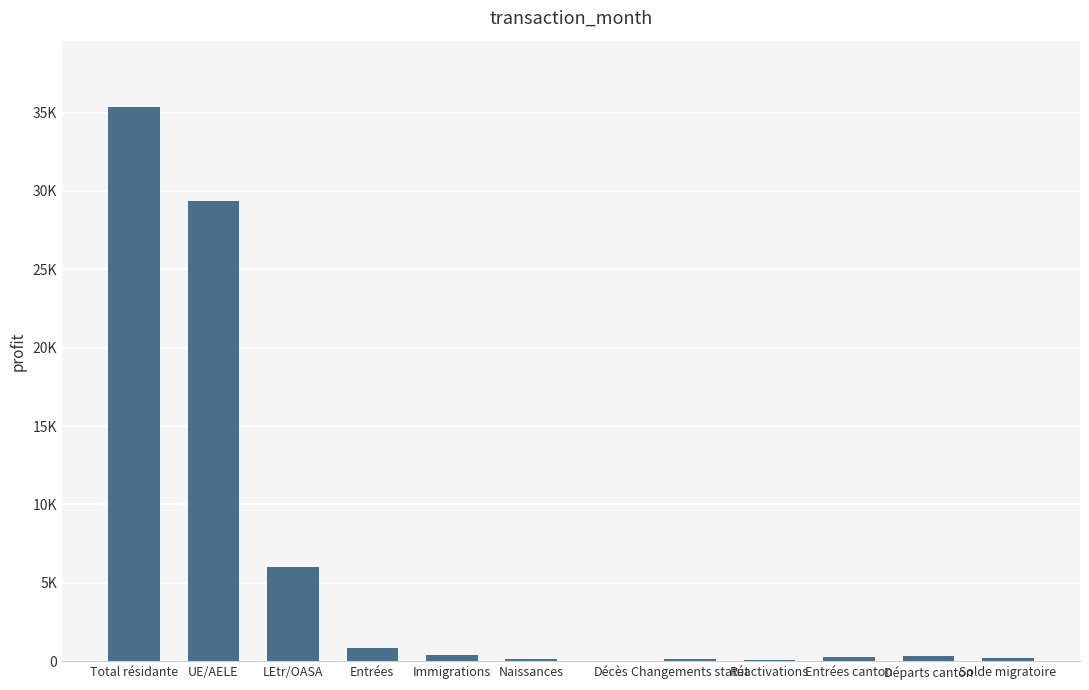

Is it true that the value at Décès is 38?

True